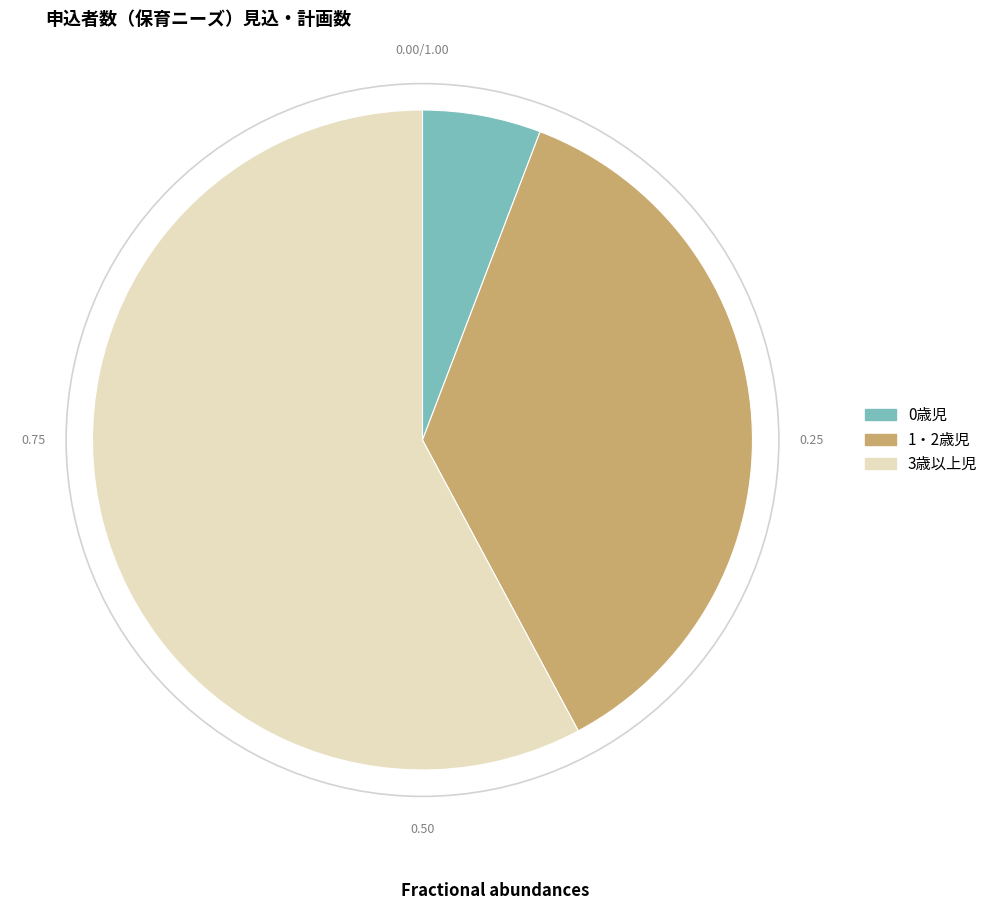

Between 1・2歳児 and 3歳以上児, which is larger?

3歳以上児